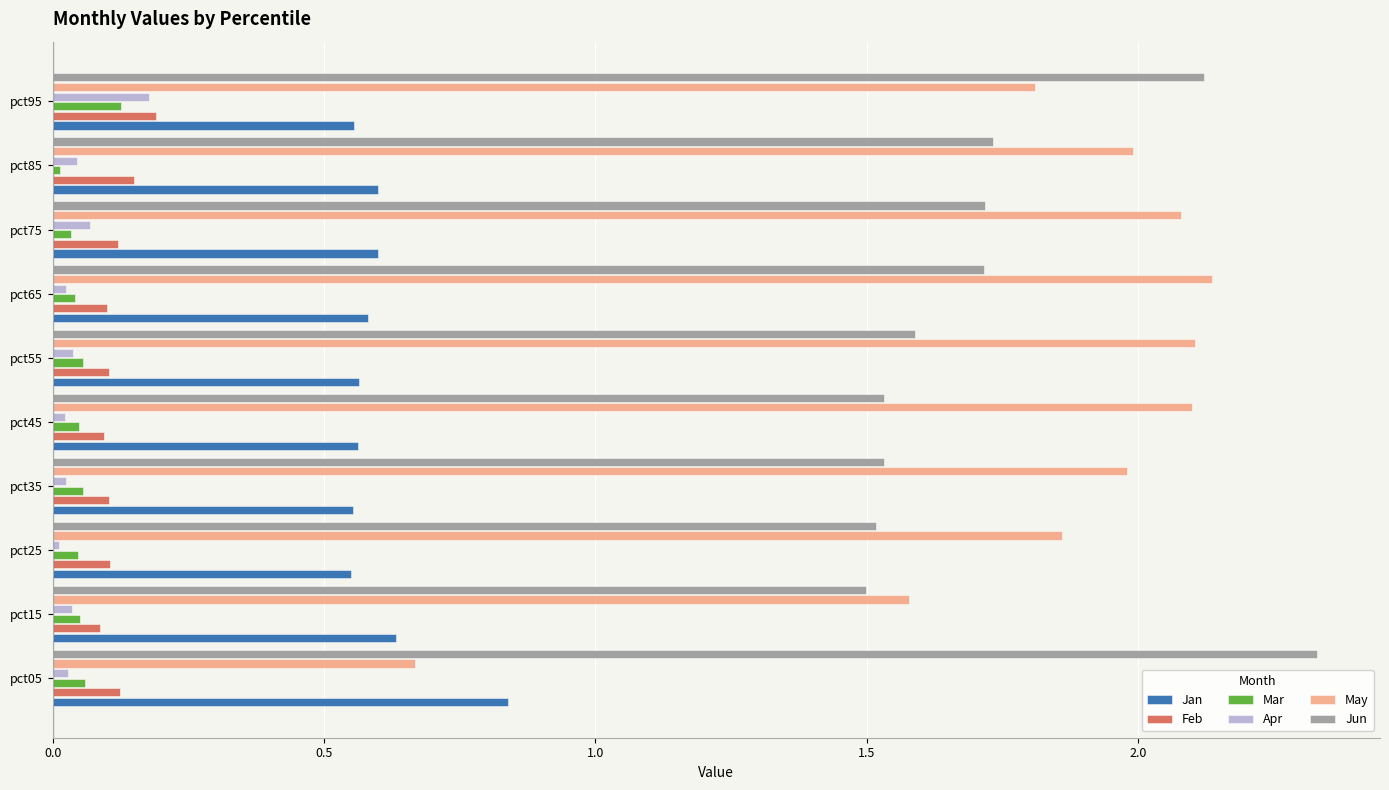

At which category is the sum across all series the highest?

pct95